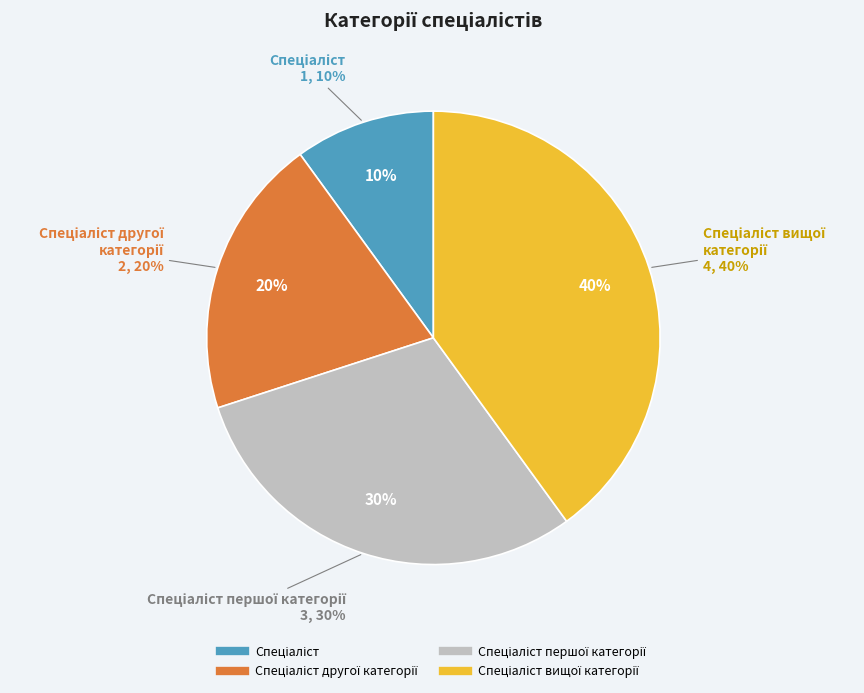

What percentage is the Спеціаліст другої категорії slice, to the nearest percent?

20%